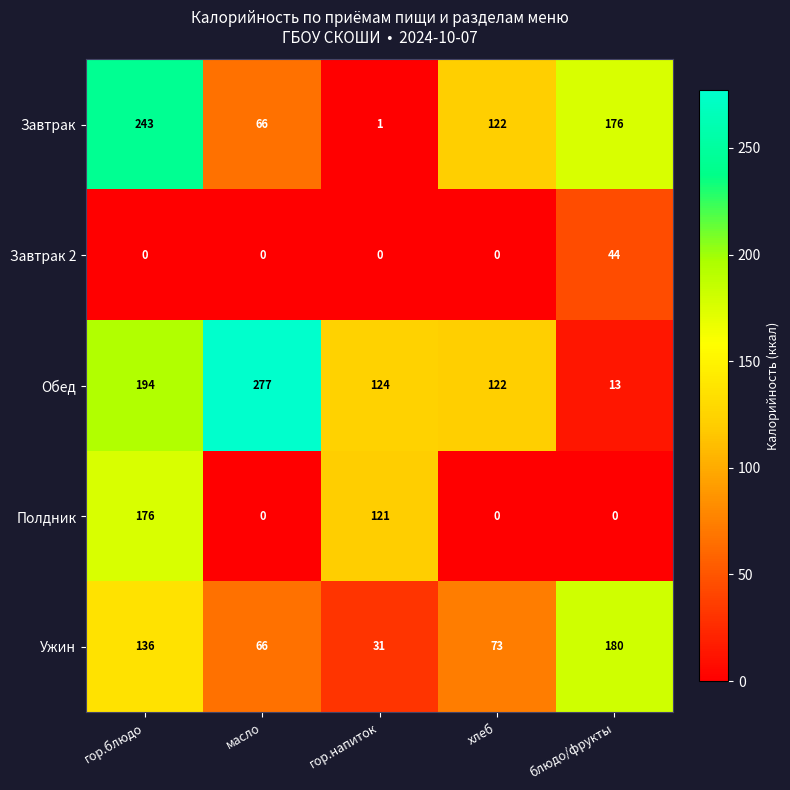

What is the spread (max minus min) of values at гор.напиток?

124